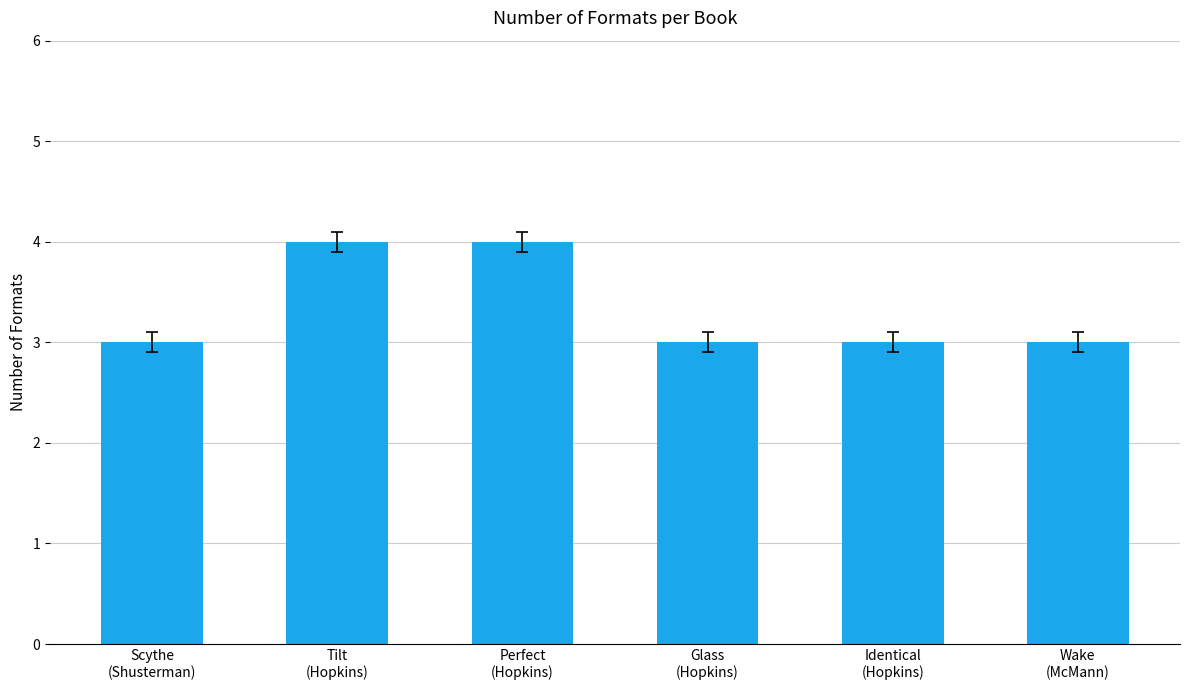

Is it true that the value at Tilt
(Hopkins) is 6?

False